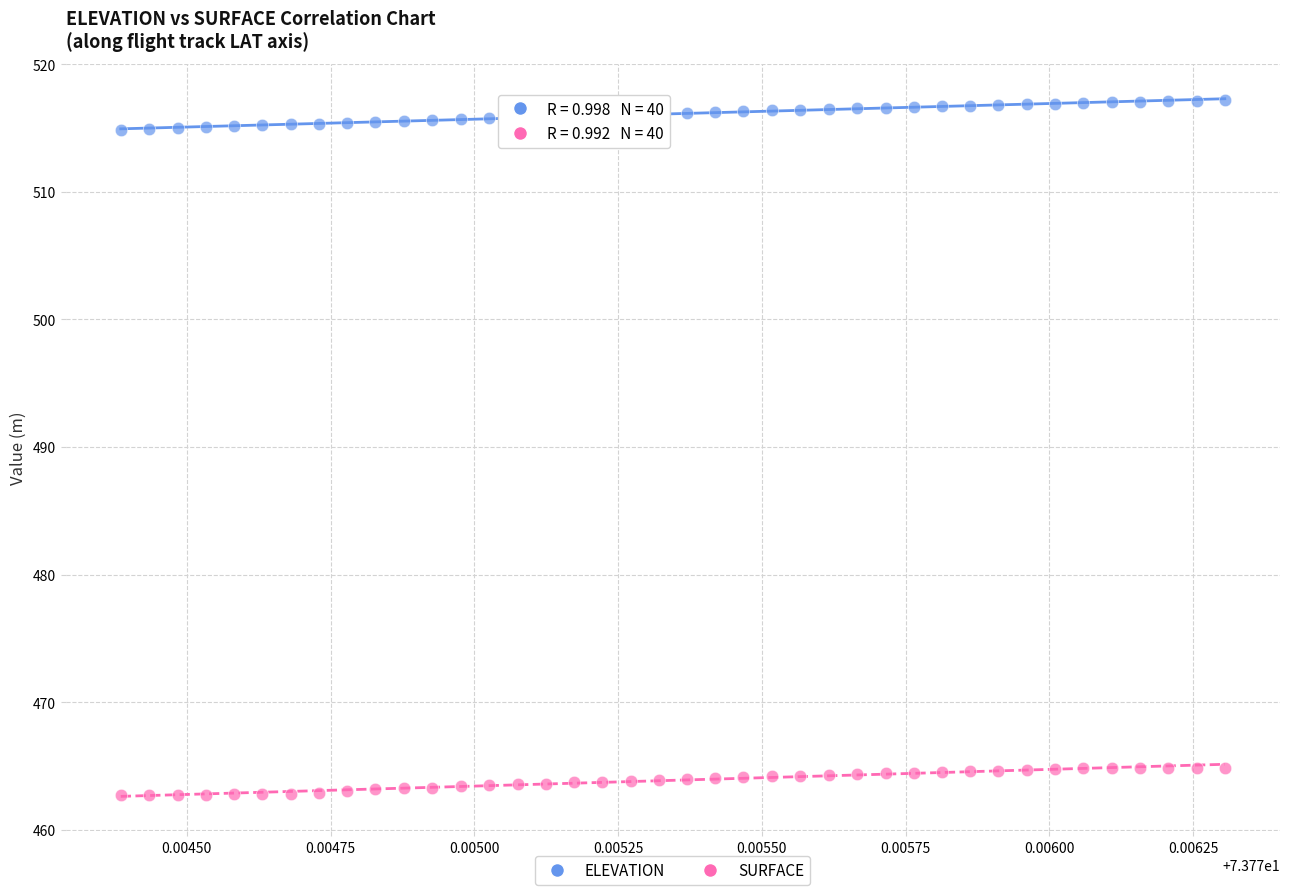

What are all the series names shown in the legend?

ELEVATION, SURFACE